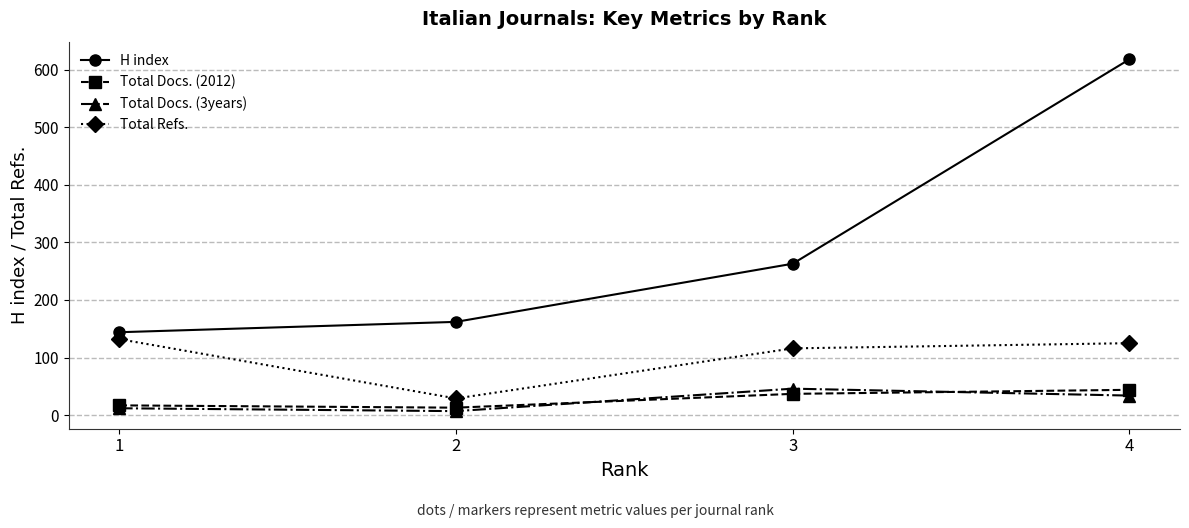

True or false: Total Docs. (2012) has a value of 60 at 3.

False